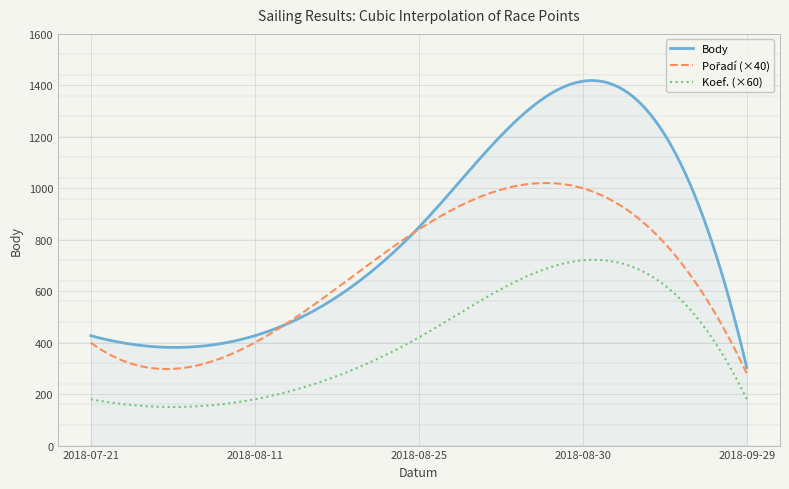

Which series has the largest range (max minus min)?

Body